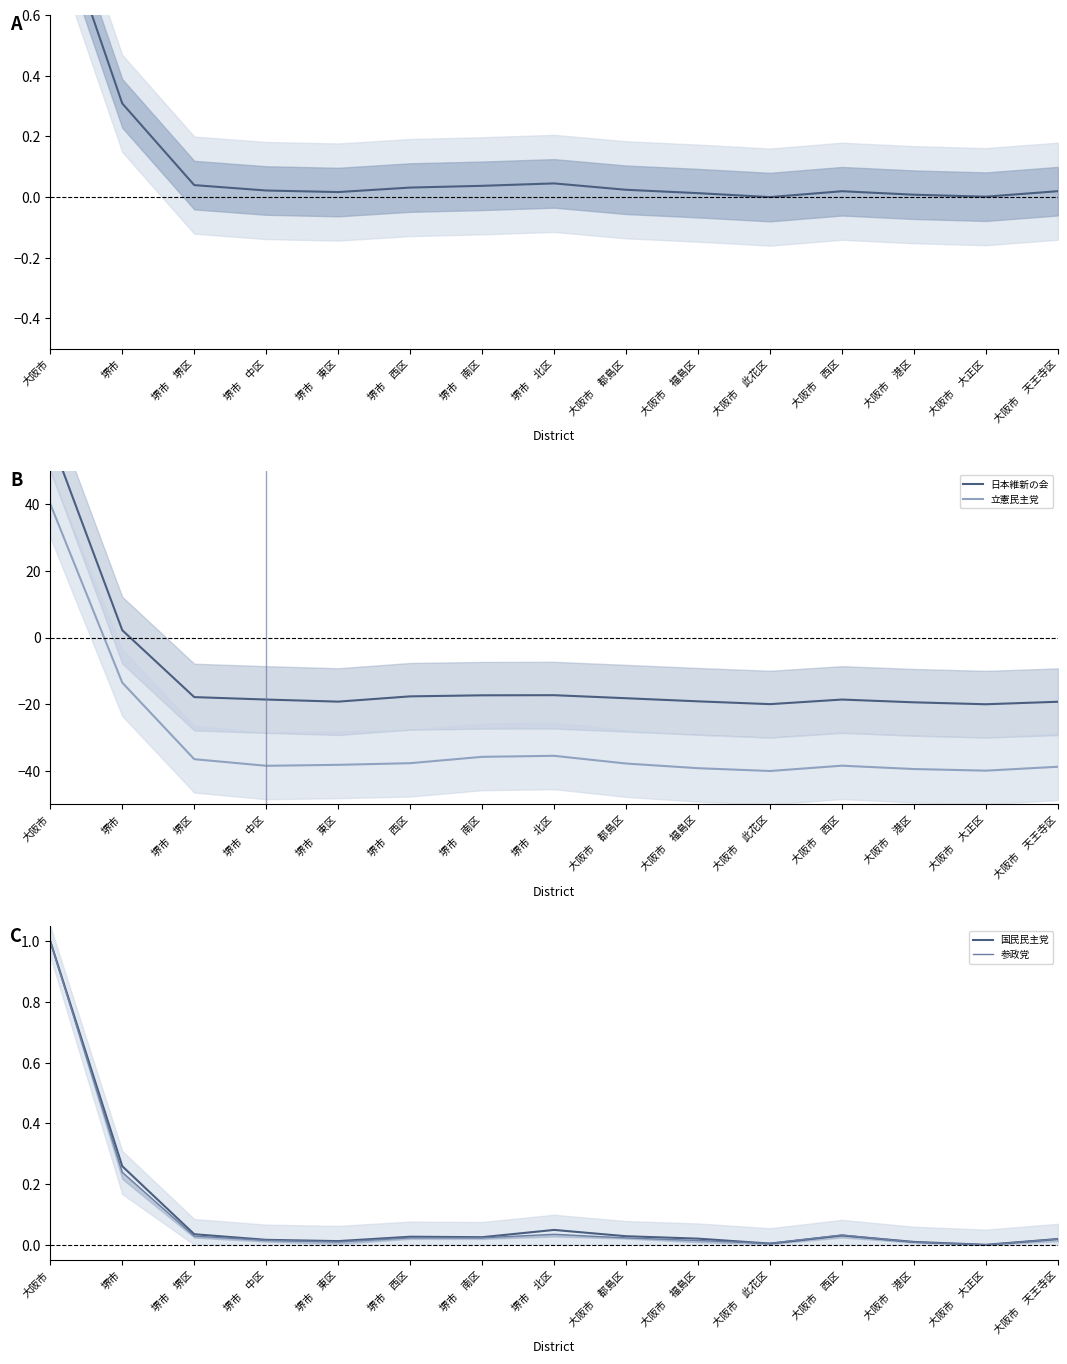

At which category does 参政党 reach its first local valley?

堺市　東区